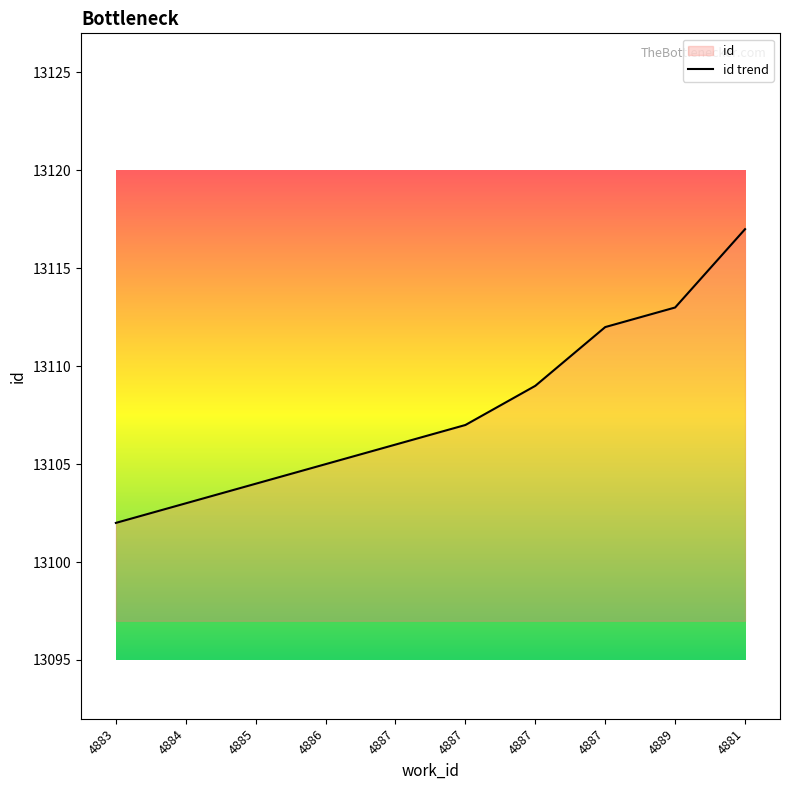

What is the greatest value displayed?

13117